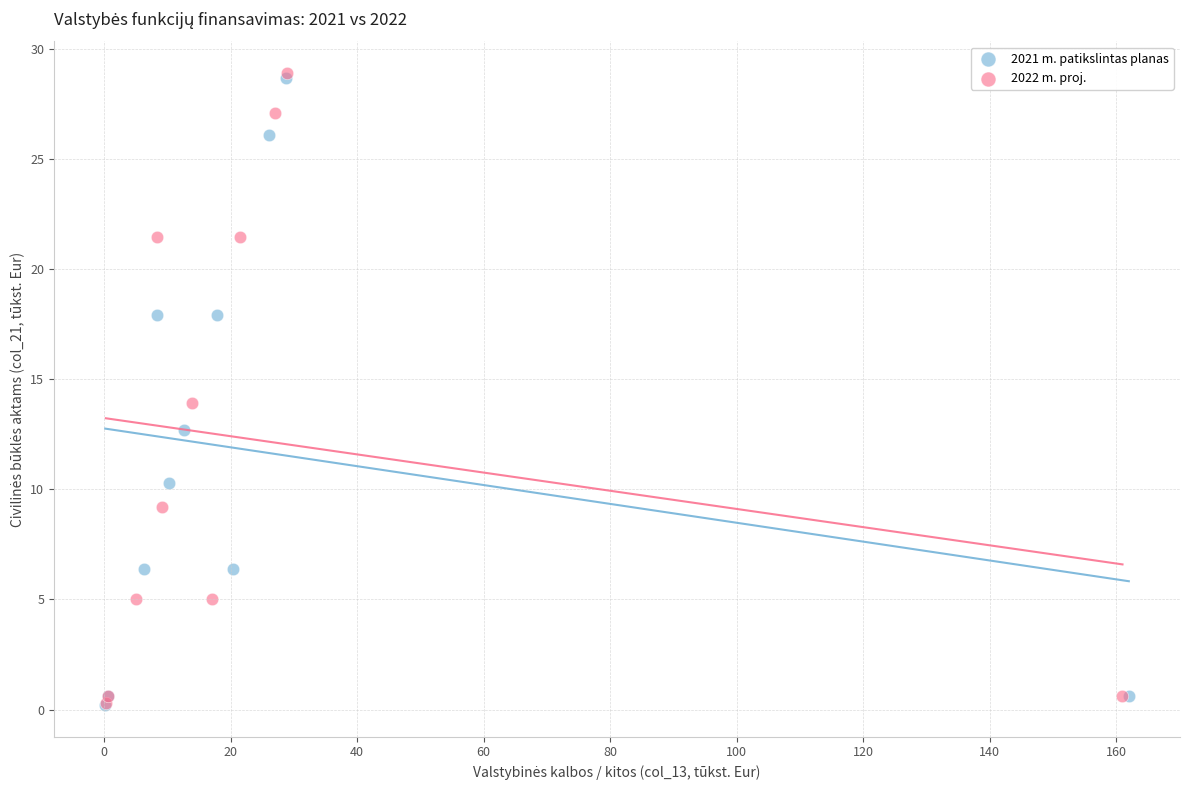

Which series has the largest Y range (max minus min)?

2022 m. proj.